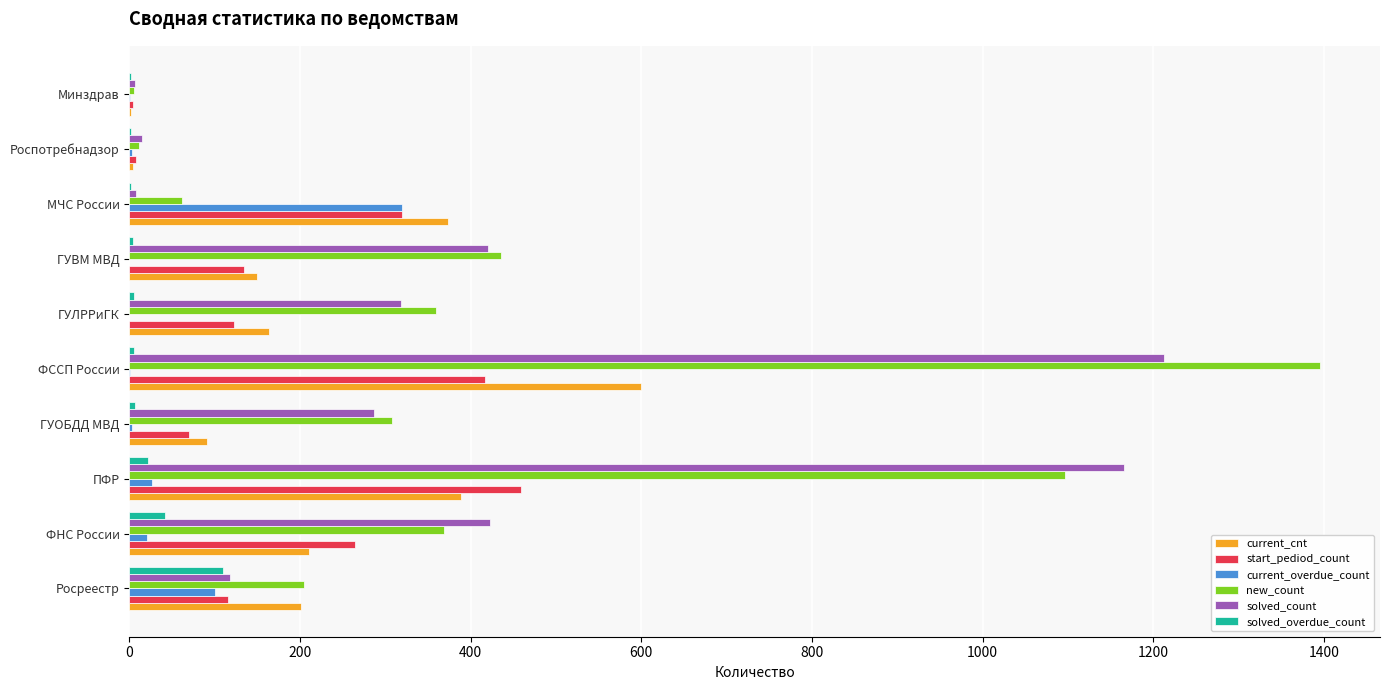

True or false: current_overdue_count has a value of 319 at МЧС России.

True